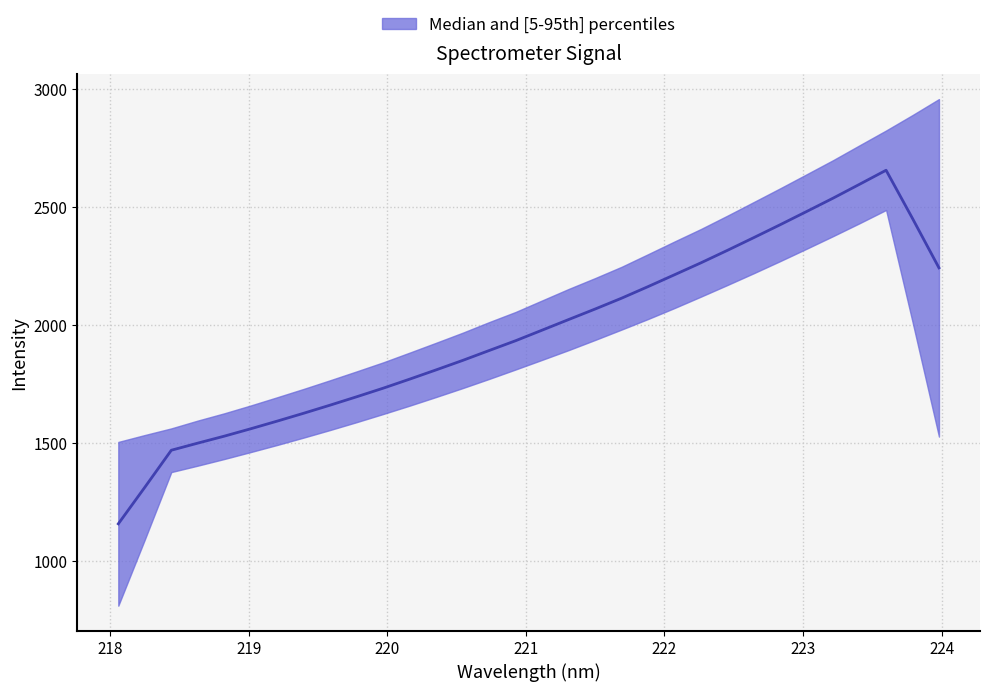

Which label corresponds to the smallest value in the chart?

218.0596